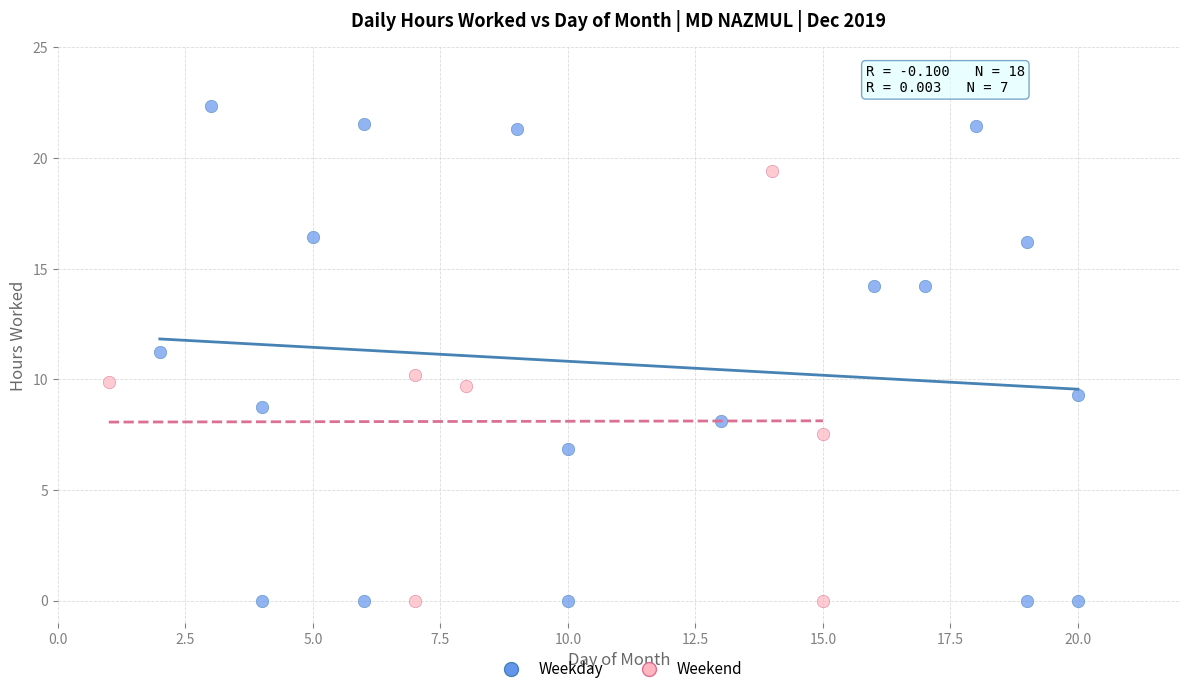

Which series reaches the maximum Y coordinate?

Weekday